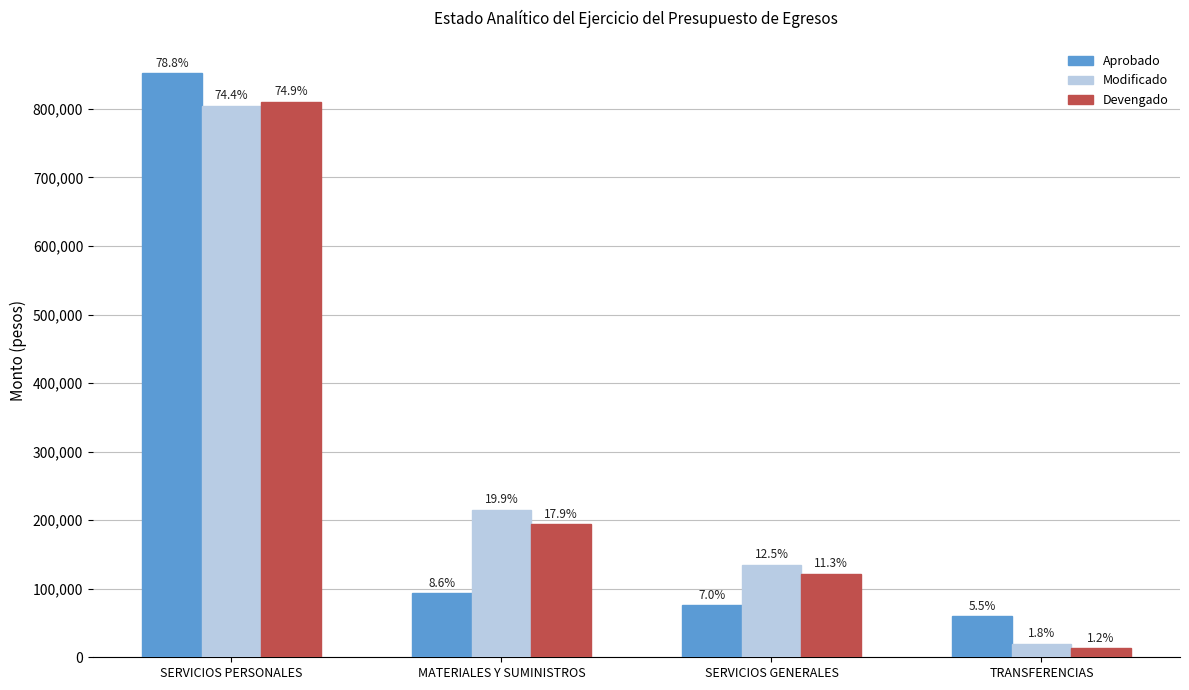

List the labels in order of Aprobado value, smallest first.

TRANSFERENCIAS, SERVICIOS GENERALES, MATERIALES Y SUMINISTROS, SERVICIOS PERSONALES